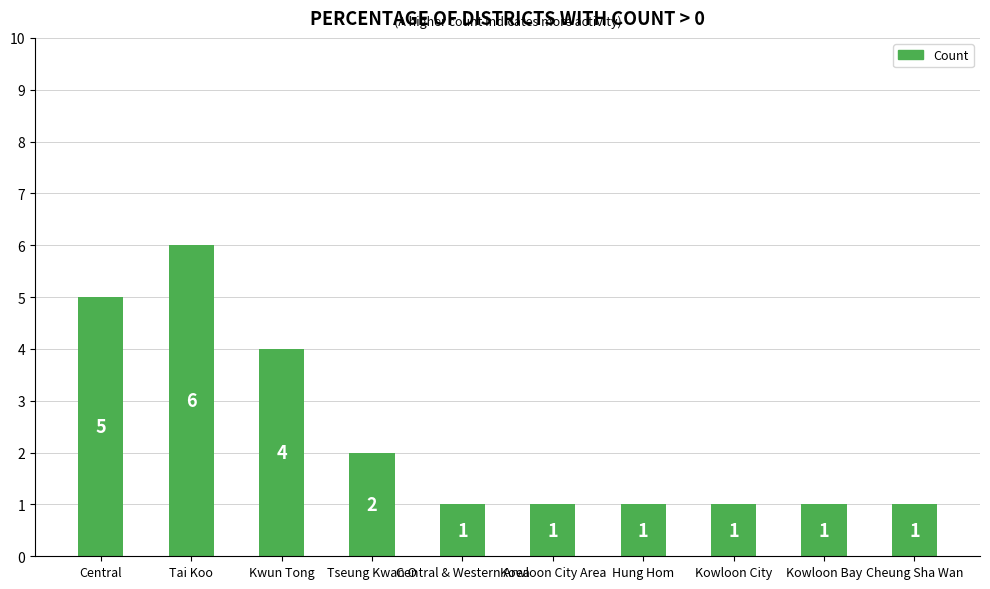

What is the difference between the maximum and second lowest values?

5